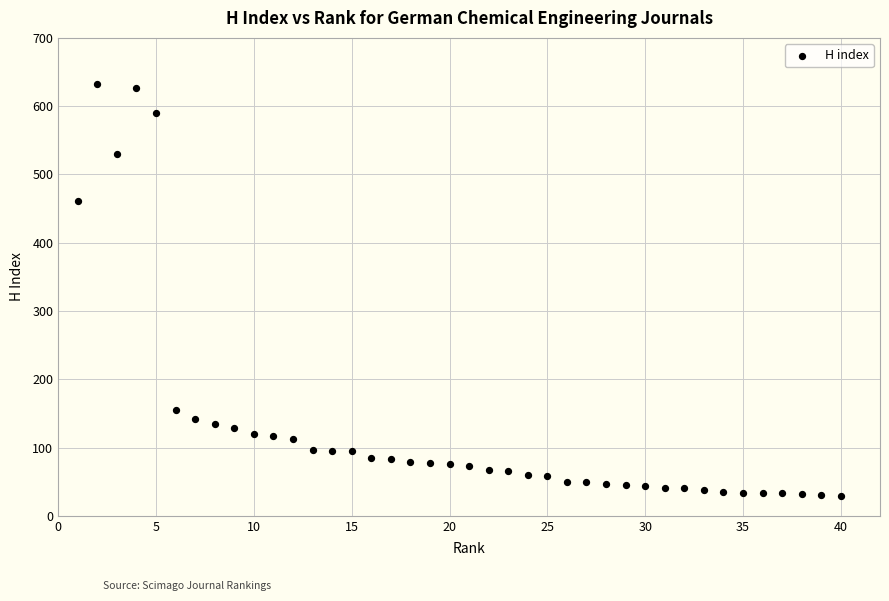

What is the range of X values (max minus min)?

39